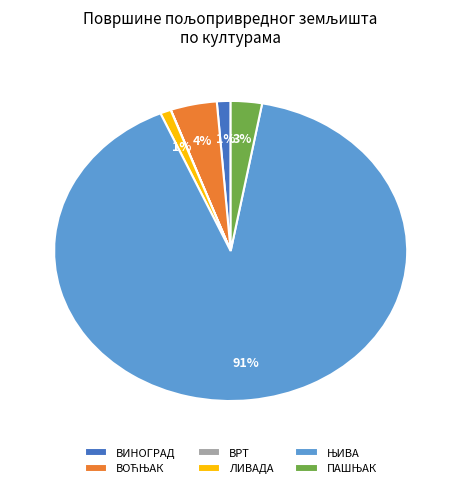

To the nearest percent, what percentage of the pie is ВИНОГРАД?

1%